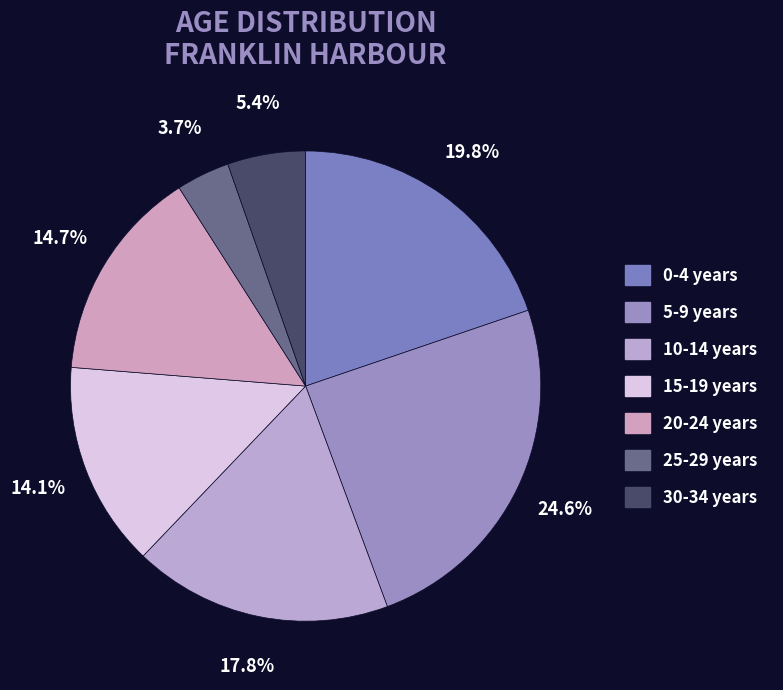

Does 15-19 years account for over 50% of the chart?

No